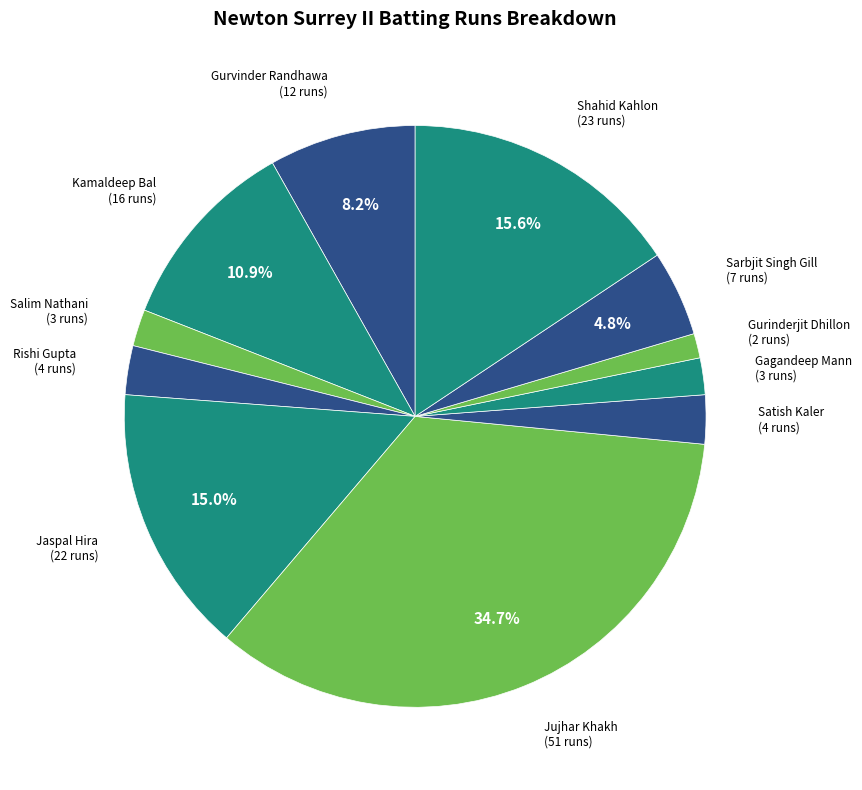

How many slices are in this pie chart?

11